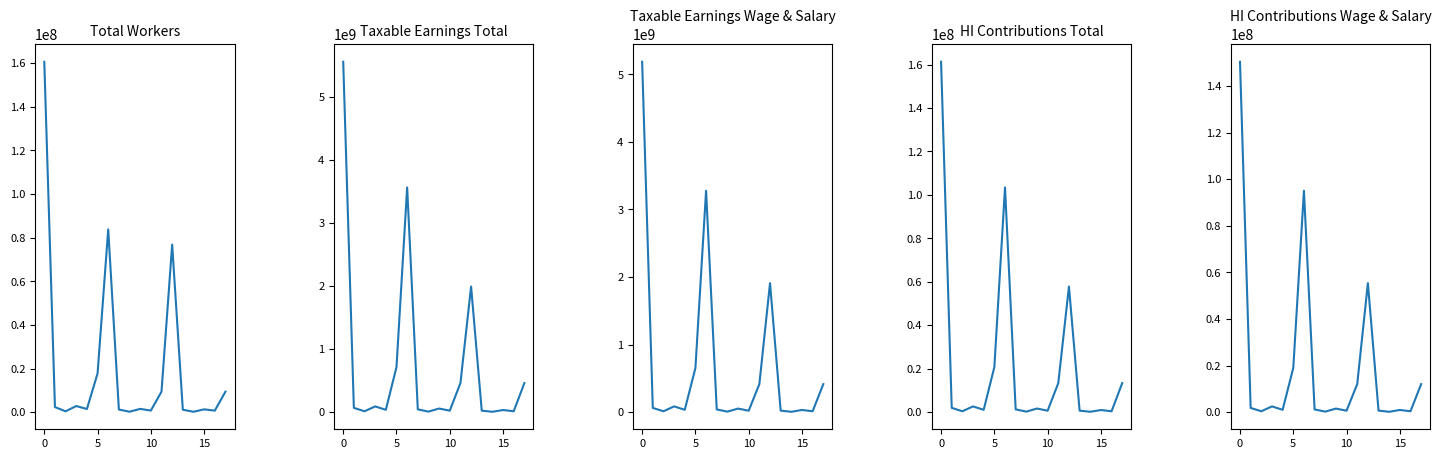

True or false: Taxable Earnings Total and Taxable Earnings Wage & Salary intersect in this chart.

False